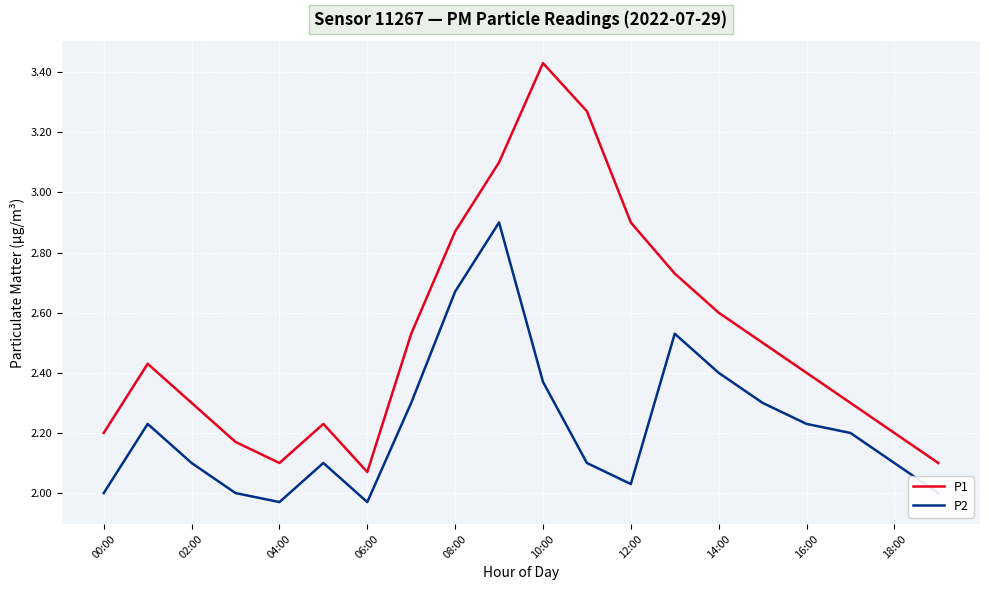

What is the sum of all P2 values?

44.5